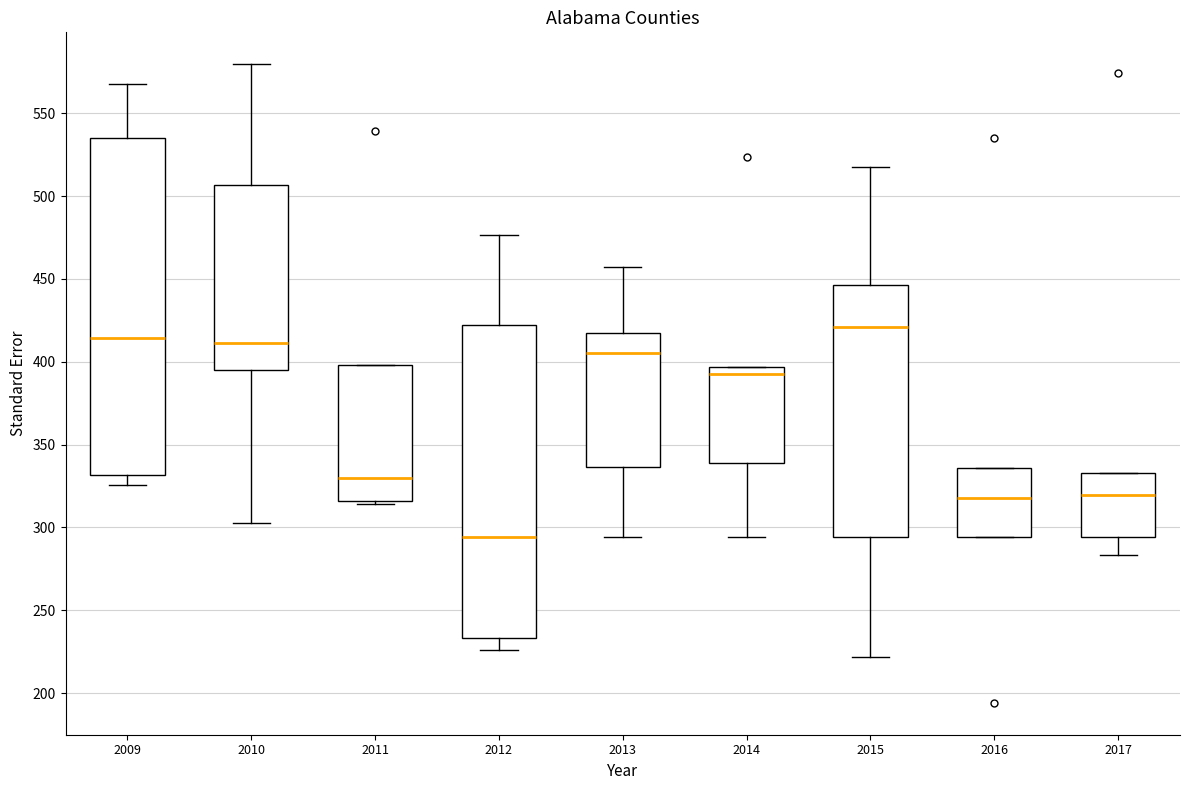

Reading left to right, transcribe this box plot: for each box, give where its median line is, the range the box spans, and where its two whiskers end, as read against the y-axis. The values are not printed on the chart, so give them approximately, as read against the axis.

2009: median 415, box 330 to 535, whiskers 325 to 570
2010: median 410, box 395 to 505, whiskers 305 to 580
2011: median 330, box 315 to 400, whiskers 315 (just below the box's lower edge) to 400
2012: median 295, box 235 to 420, whiskers 225 to 475
2013: median 405, box 335 to 415, whiskers 295 to 455
2014: median 395 (just below the box's upper edge), box 340 to 395, whiskers 295 to 395
2015: median 420, box 295 to 445, whiskers 220 to 520
2016: median 320, box 295 to 335, whiskers 295 to 335
2017: median 320, box 295 to 335, whiskers 285 to 335